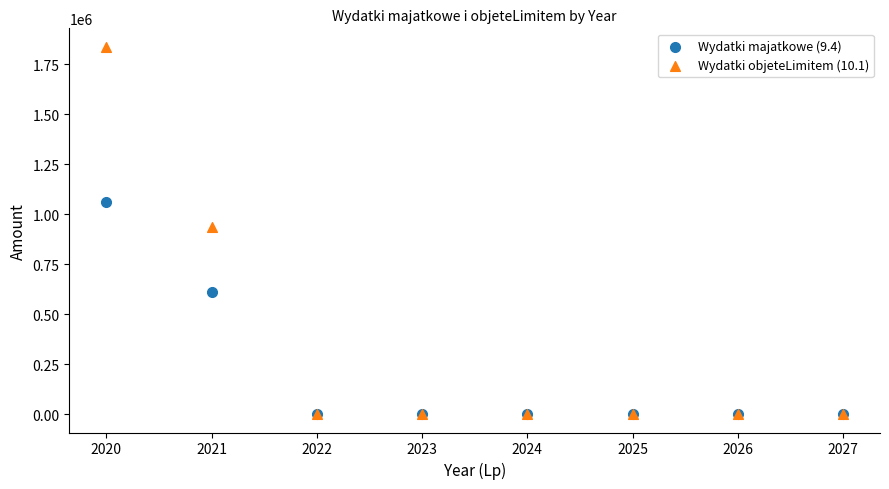

Which series reaches the maximum Y coordinate?

Wydatki objeteLimitem (10.1)